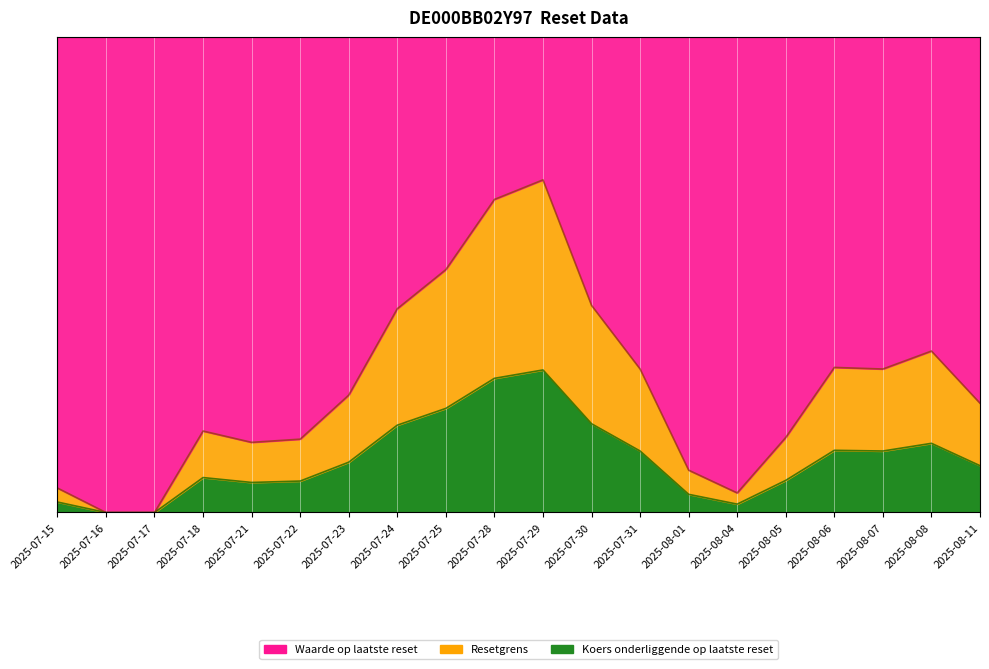

Which label corresponds to the largest value in the chart?

2025-07-29